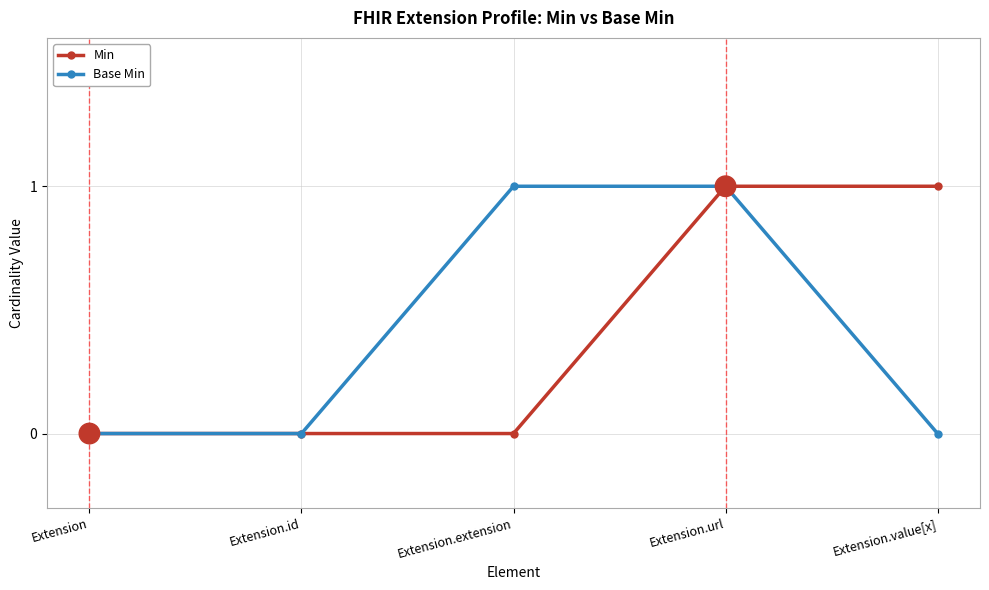

At Extension.value[x], list the series in order from largest to smallest.

Min, Base Min